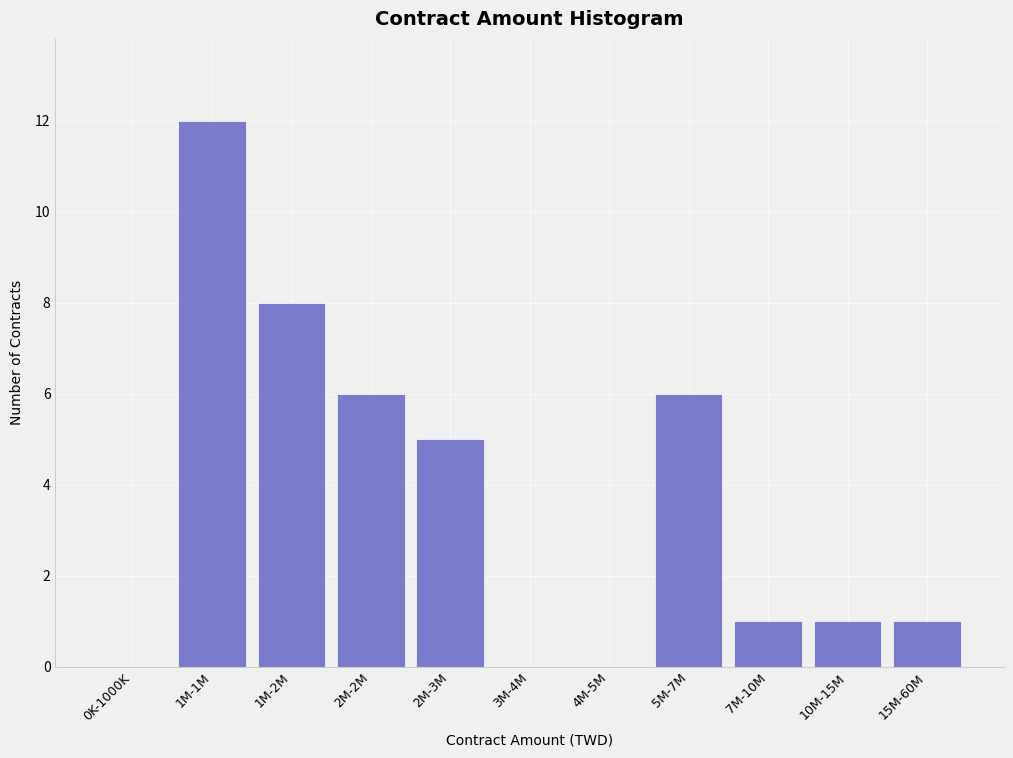

Reading left to right, transcribe all the data shown in this chart.

0K-1000K=0	1M-1M=12	1M-2M=8	2M-2M=6	2M-3M=5	3M-4M=0	4M-5M=0	5M-7M=6	7M-10M=1	10M-15M=1	15M-60M=1